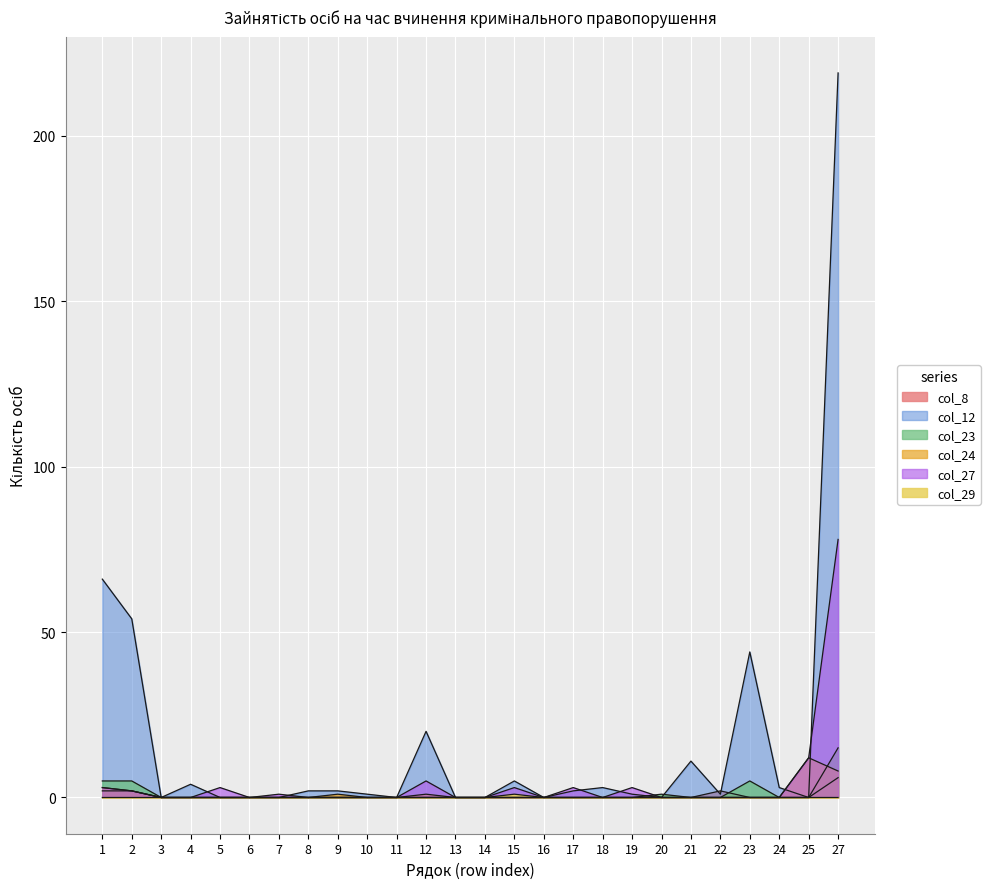

How many values in the col_12 series are below 2?

13